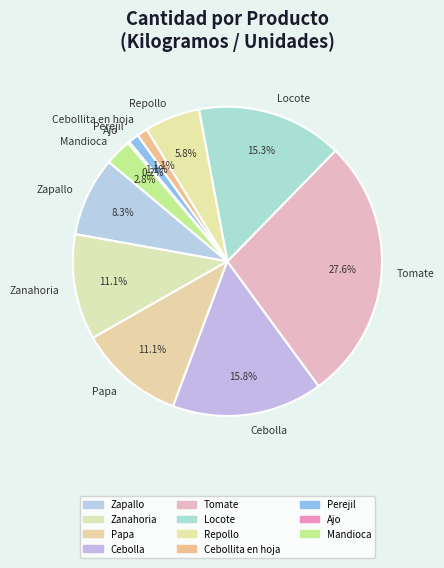

True or false: Tomate accounts for 38% of the total.

False